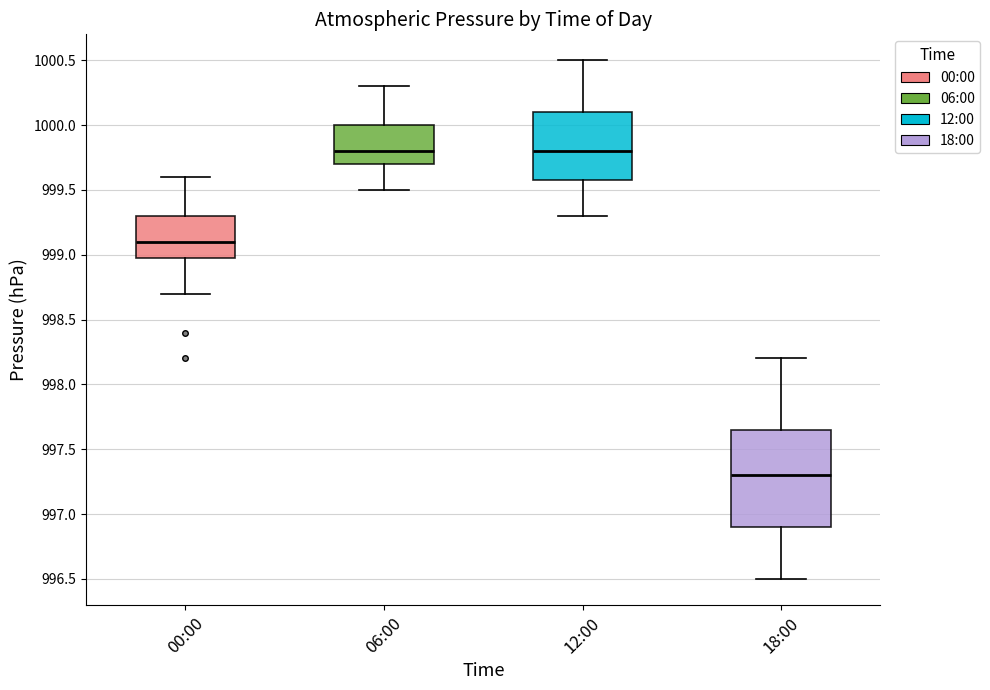

Where is the upper edge of the box for 00:00 on the y-axis? The values are not printed on the chart, so give them approximately, as read against the axis.

999.30